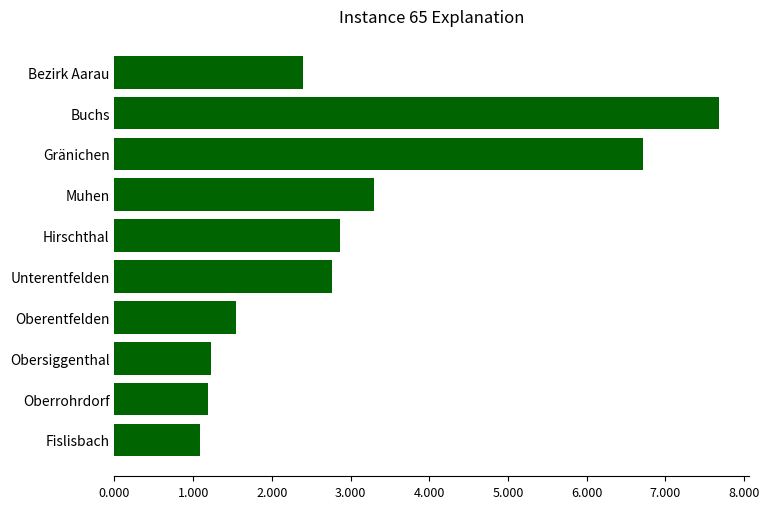

What is the sum of all values?

30.8